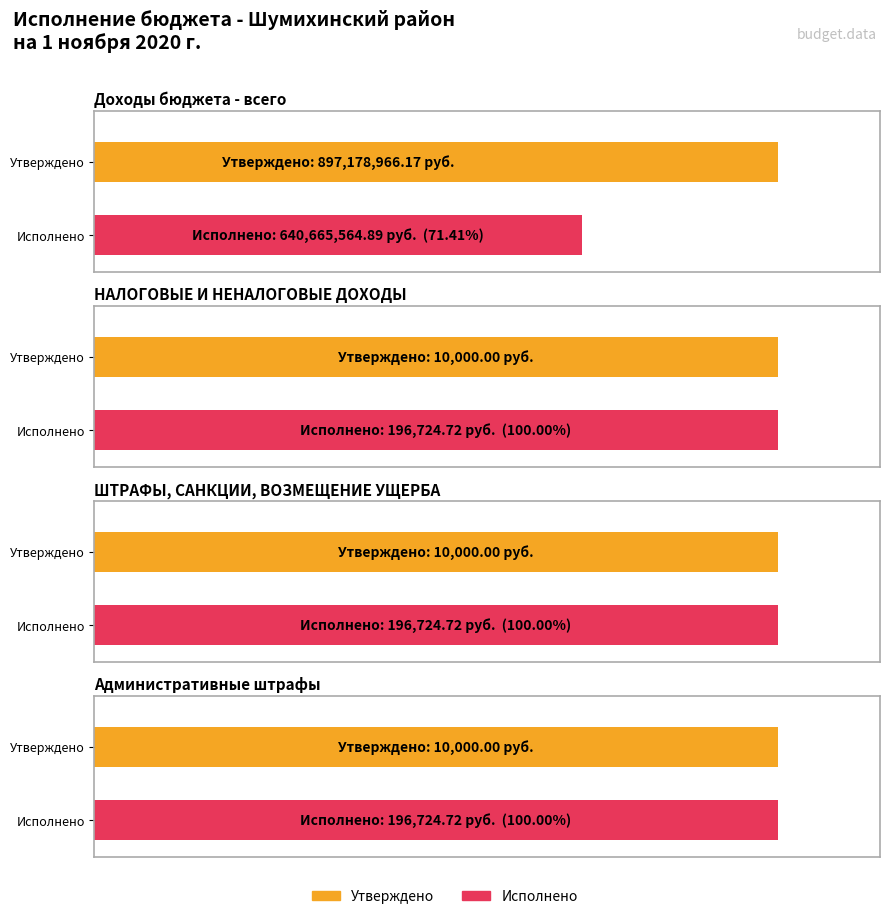

Are the bars grouped side by side (vs. stacked)?

Yes